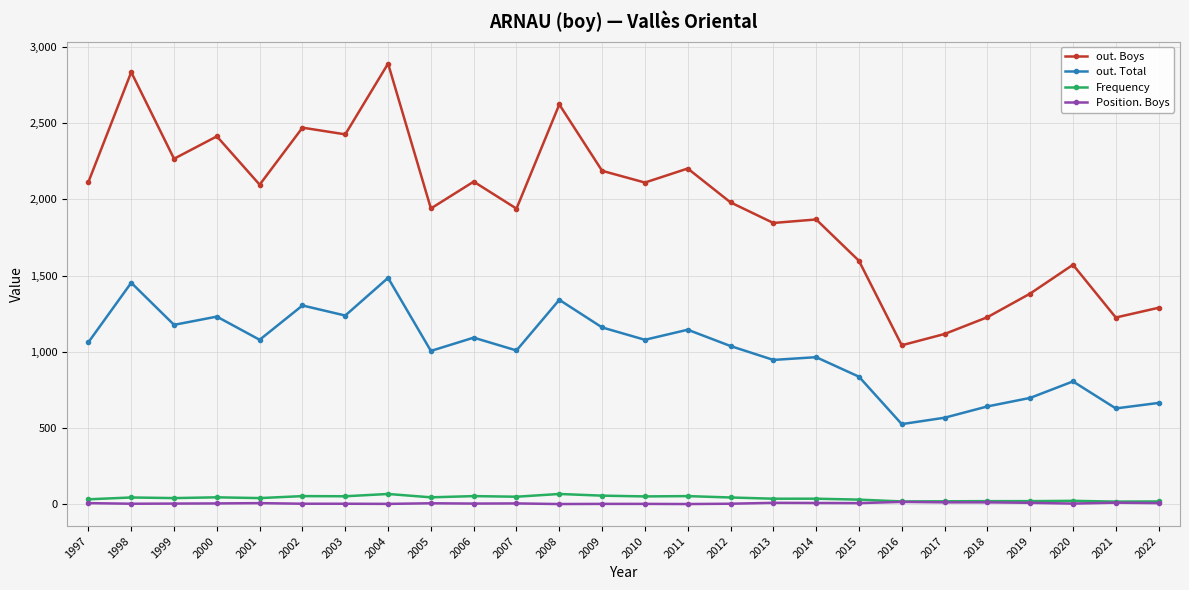

How many lines are shown in the chart?

4